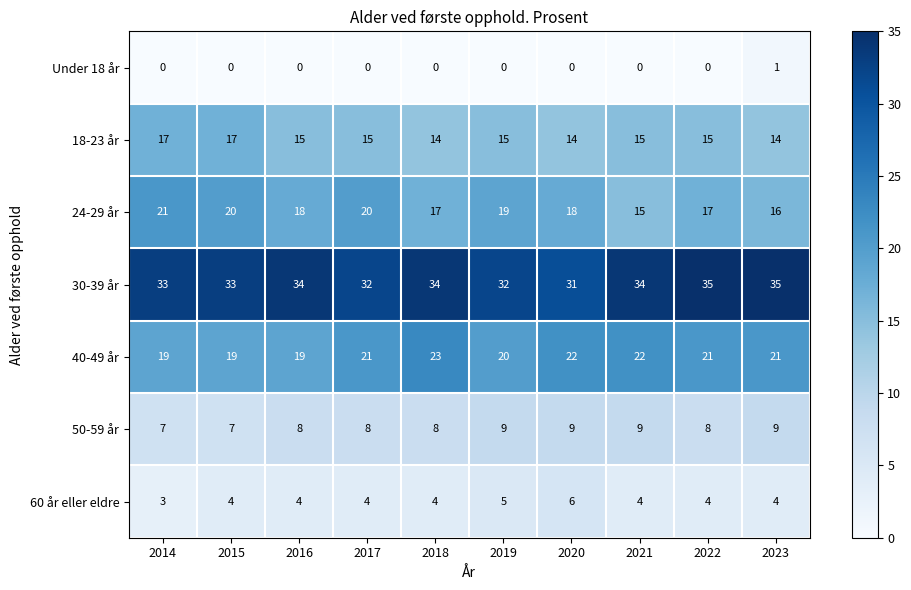

What is the greatest value displayed?

35